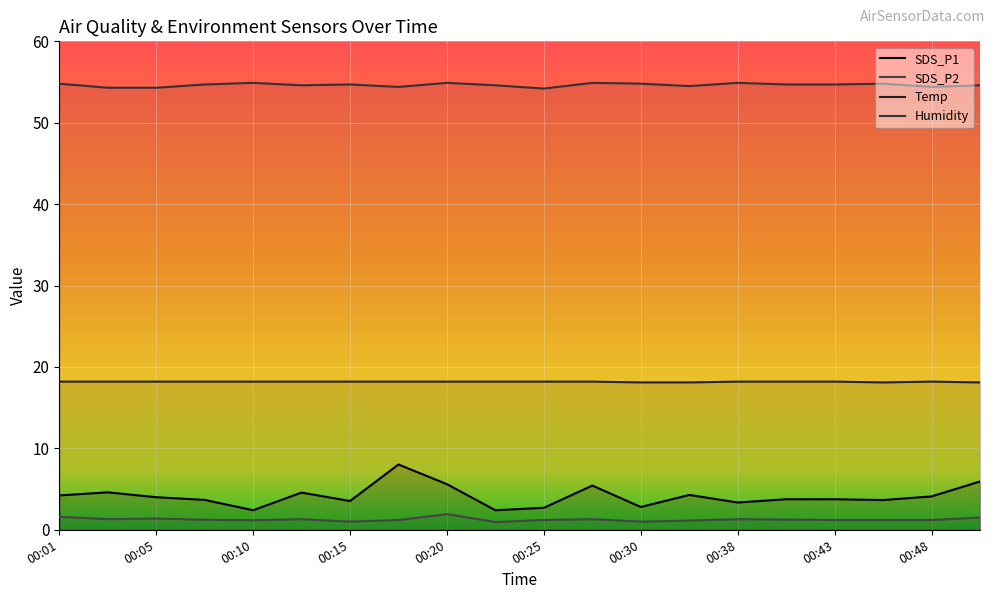

Reading left to right, transcribe all the data shown in this chart.

SDS_P1: 00:01=4.2	00:03=4.6	00:05=4.0	00:08=3.7	00:10=2.4	00:13=4.6	00:15=3.5	00:18=8.0	00:20=5.6	00:23=2.4	00:25=2.7	00:27=5.4	00:30=2.8	00:32=4.3	00:38=3.4	00:40=3.8	00:43=3.8	00:45=3.6	00:48=4.1	00:50=5.9
SDS_P2: 00:01=1.6	00:03=1.3	00:05=1.4	00:08=1.2	00:10=1.2	00:13=1.3	00:15=1.0	00:18=1.2	00:20=1.9	00:23=0.9	00:25=1.2	00:27=1.3	00:30=1.0	00:32=1.1	00:38=1.3	00:40=1.2	00:43=1.2	00:45=1.2	00:48=1.2	00:50=1.5
Temp: 00:01=18.2	00:03=18.2	00:05=18.2	00:08=18.2	00:10=18.2	00:13=18.2	00:15=18.2	00:18=18.2	00:20=18.2	00:23=18.2	00:25=18.2	00:27=18.2	00:30=18.1	00:32=18.1	00:38=18.2	00:40=18.2	00:43=18.2	00:45=18.1	00:48=18.2	00:50=18.1
Humidity: 00:01=54.8	00:03=54.3	00:05=54.3	00:08=54.7	00:10=54.9	00:13=54.6	00:15=54.7	00:18=54.4	00:20=54.9	00:23=54.6	00:25=54.2	00:27=54.9	00:30=54.8	00:32=54.5	00:38=54.9	00:40=54.7	00:43=54.7	00:45=54.8	00:48=54.4	00:50=54.6